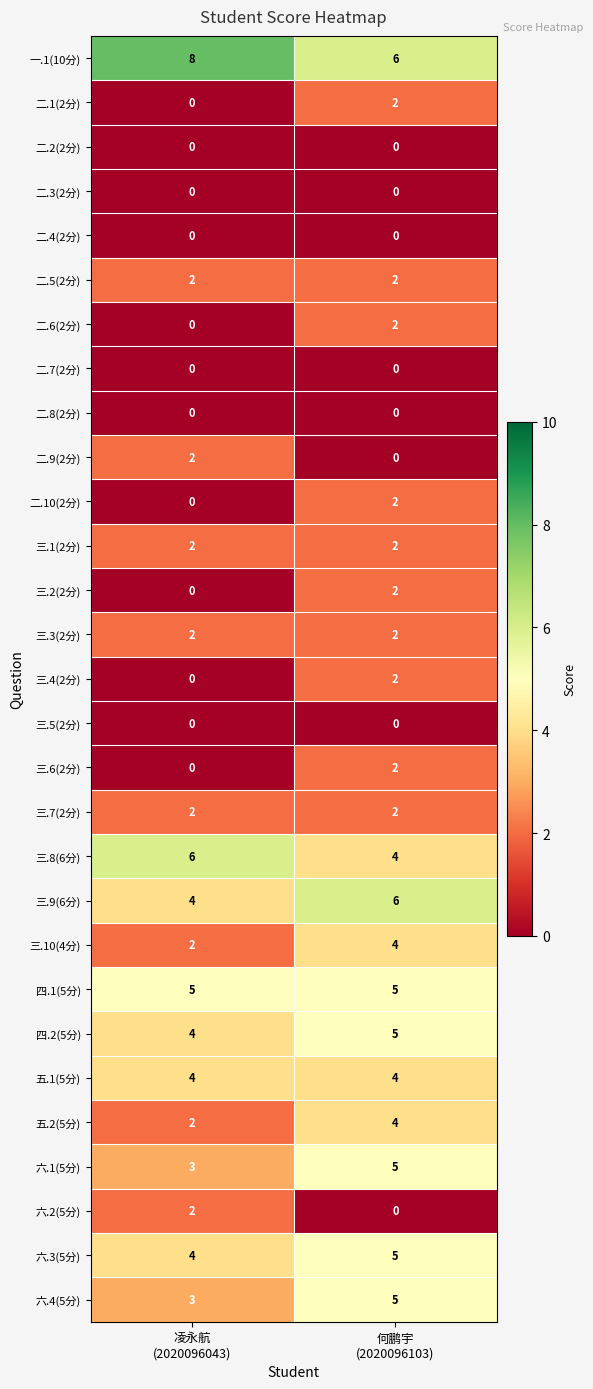

Which series has the largest total across all categories?

一.1(10分)